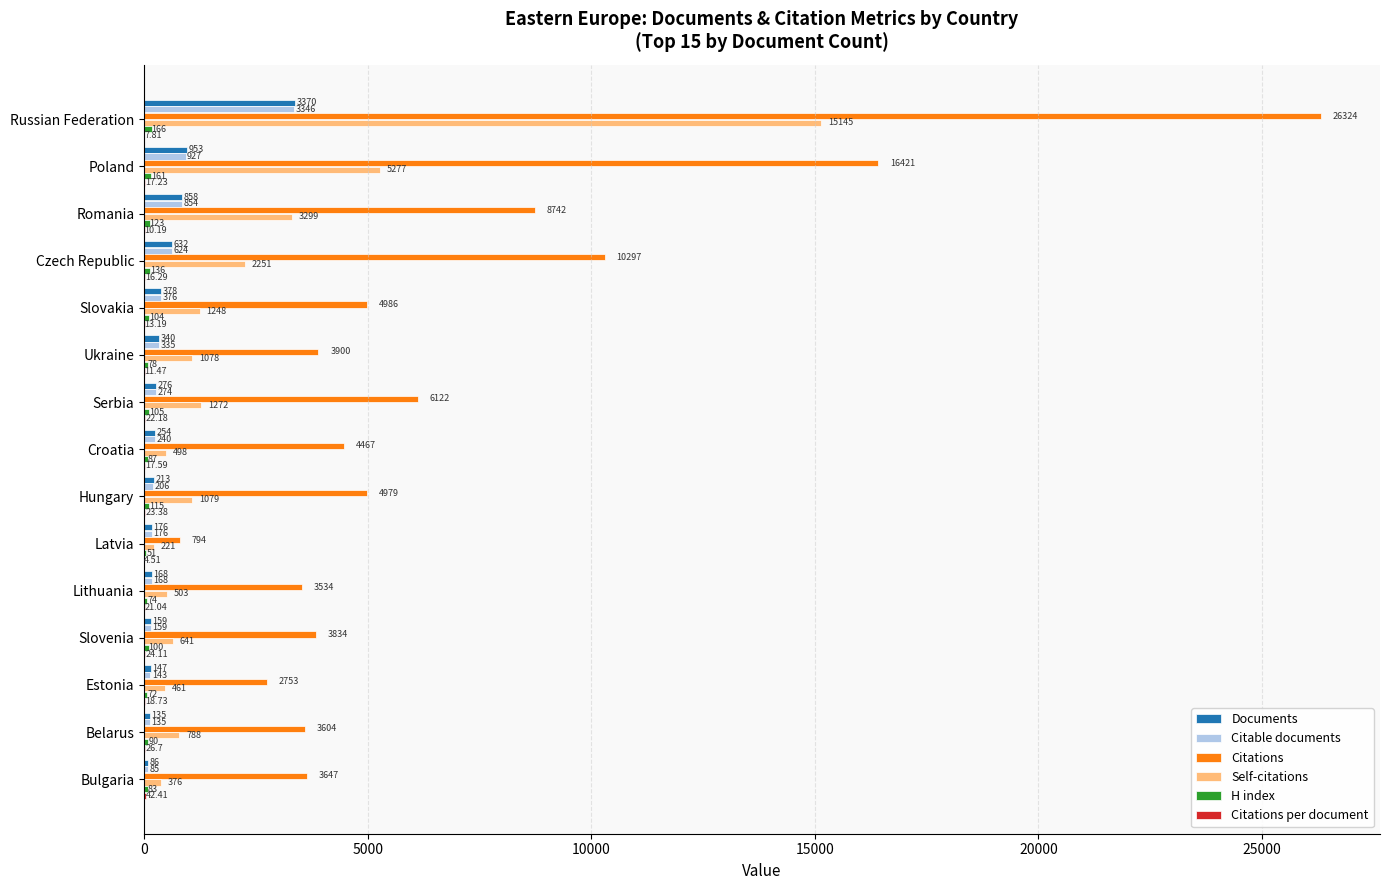

At which category does the chart reach its peak across all series?

Russian Federation